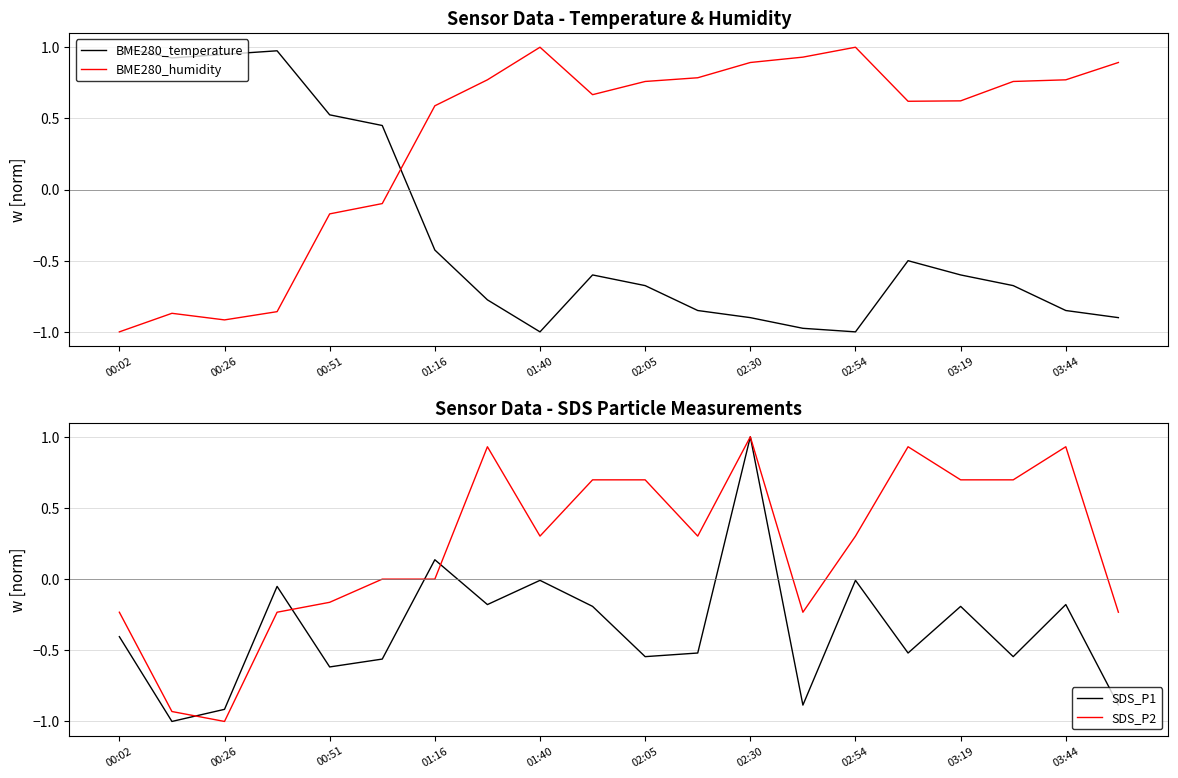

The value of BME280_temperature at 00:51 is 0.7. True or false?

False